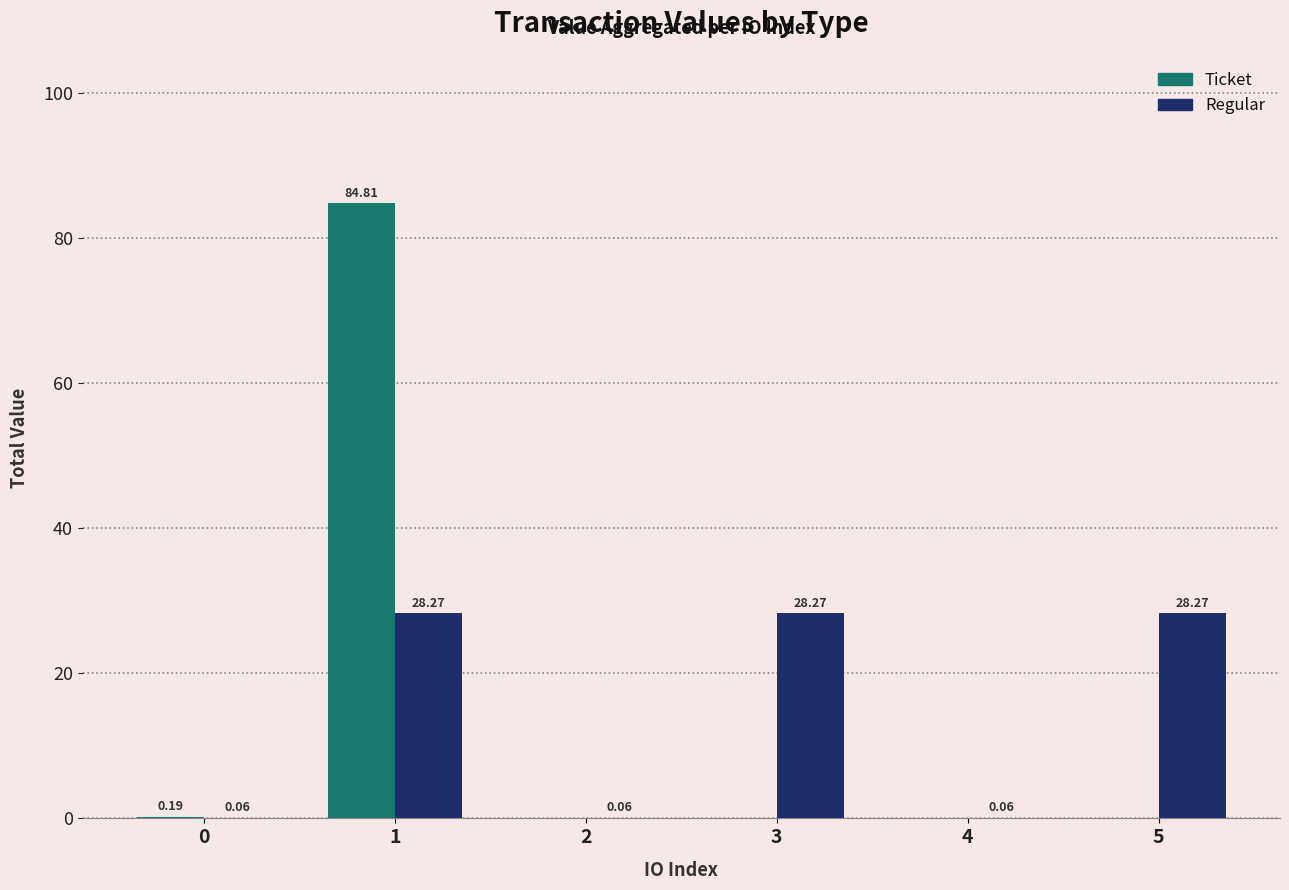

At which label does Regular first exceed 28?

1